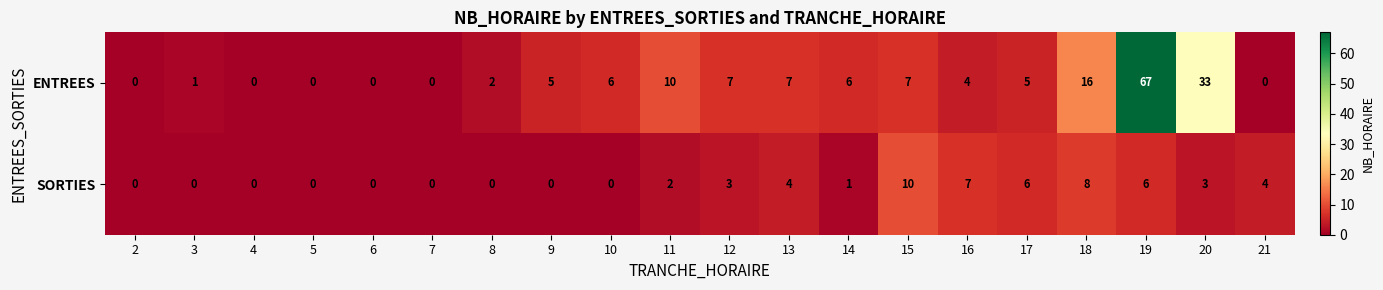

What is the difference between the second highest and second lowest values in the ENTREES series?

33